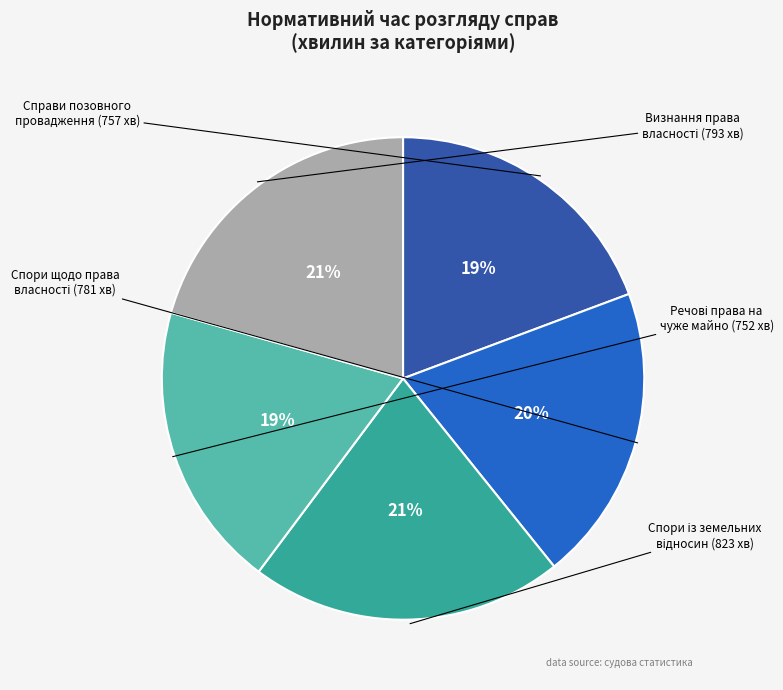

How many segments does this pie chart have?

5